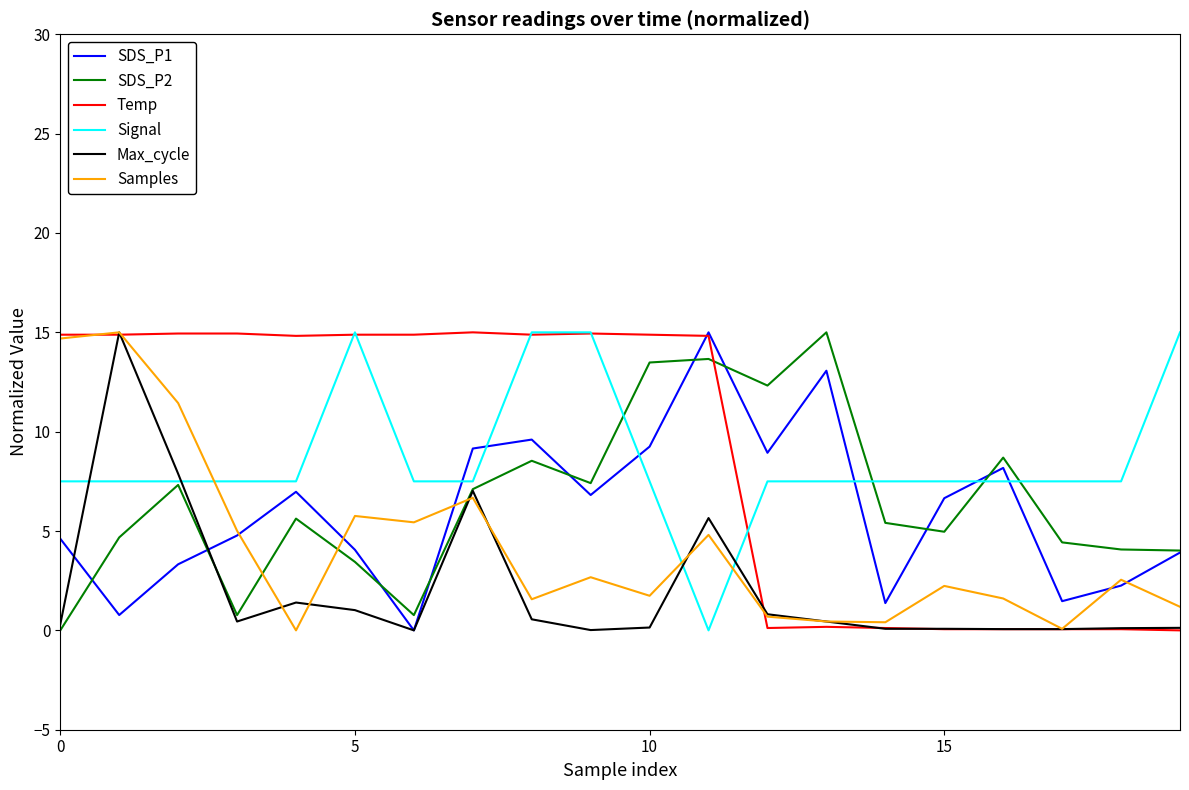

True or false: Samples and Signal cross at least once.

True